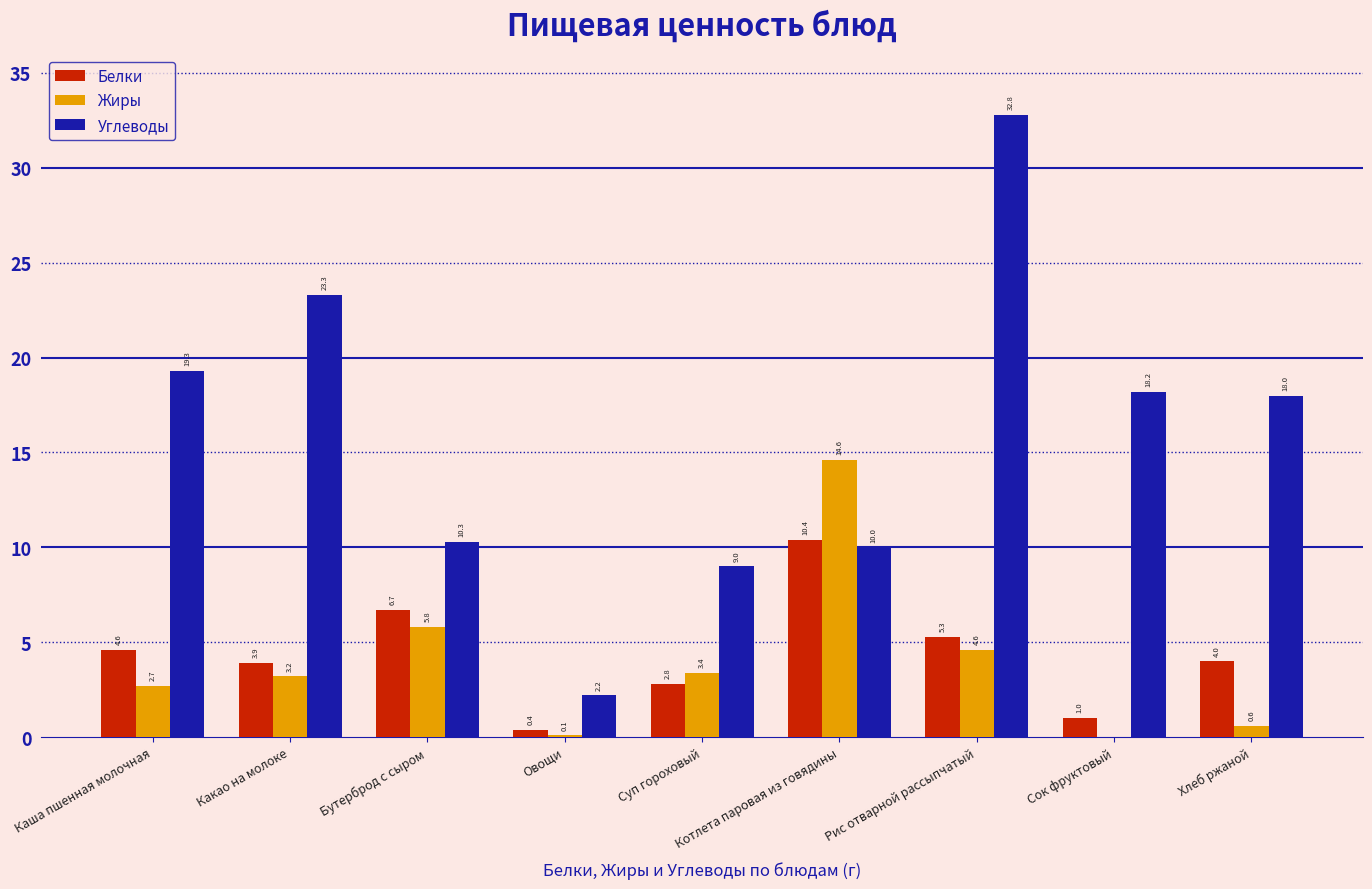

How many data points in Жиры are above 3?

5